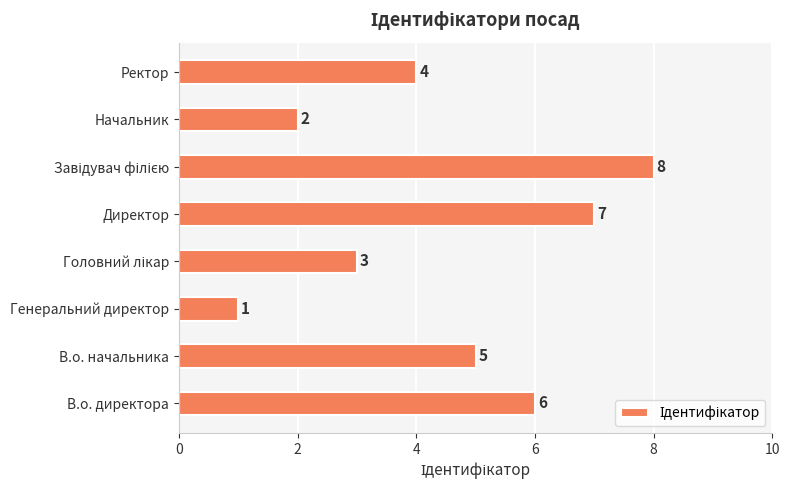

How many data points are less than 5?

4